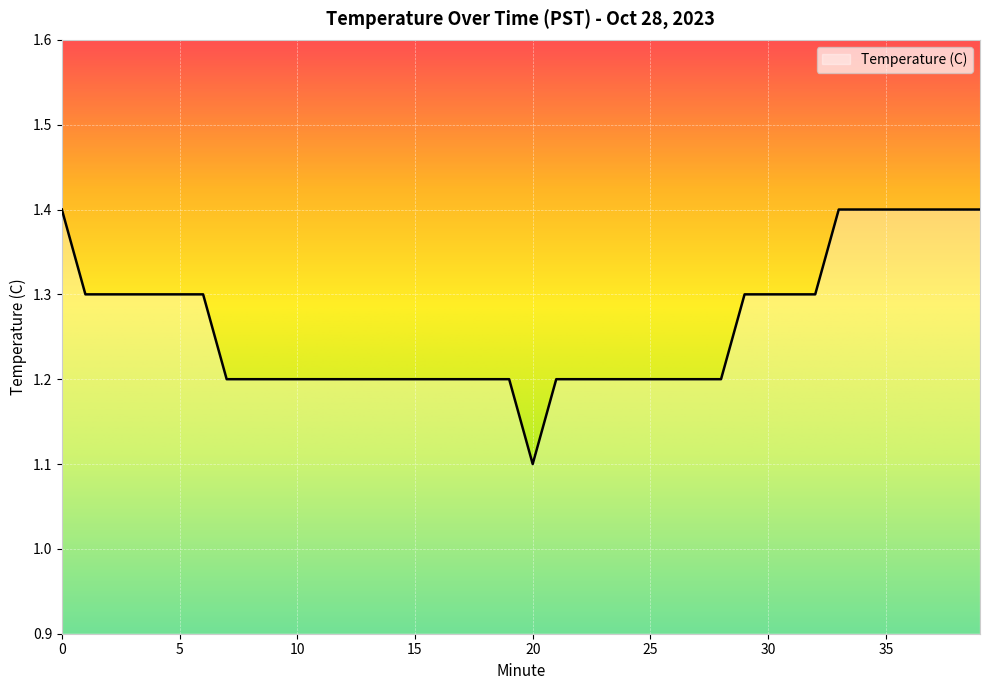

What is the difference between the maximum and minimum values?

0.3